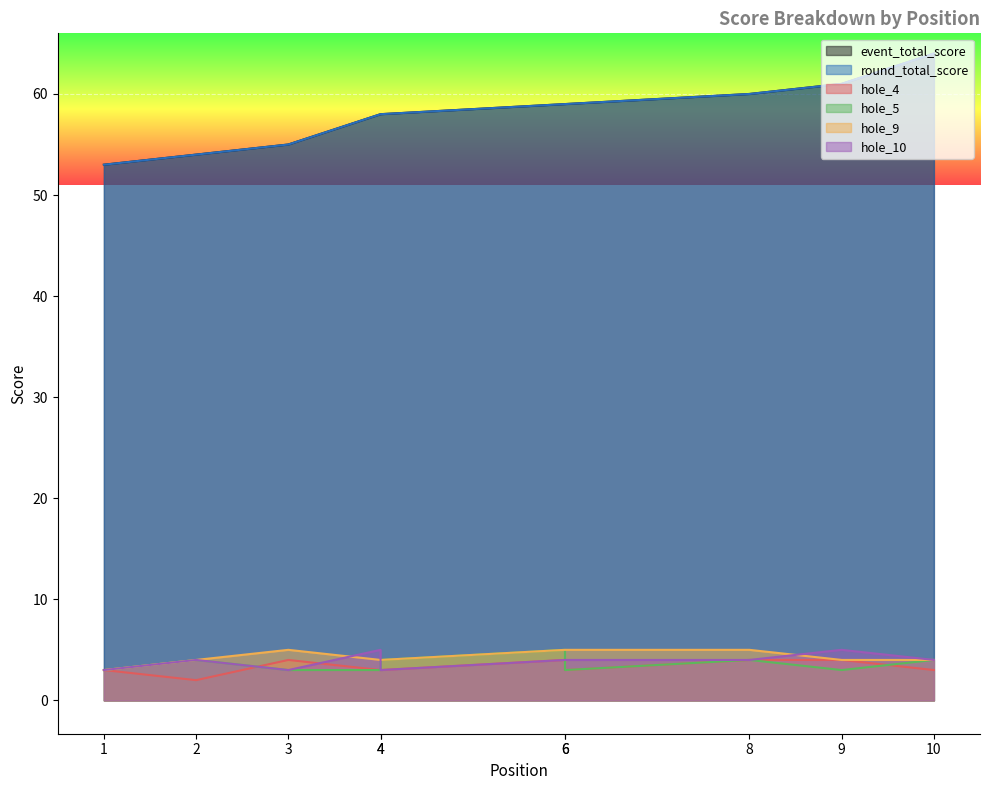

At which category does the chart reach its peak across all series?

10